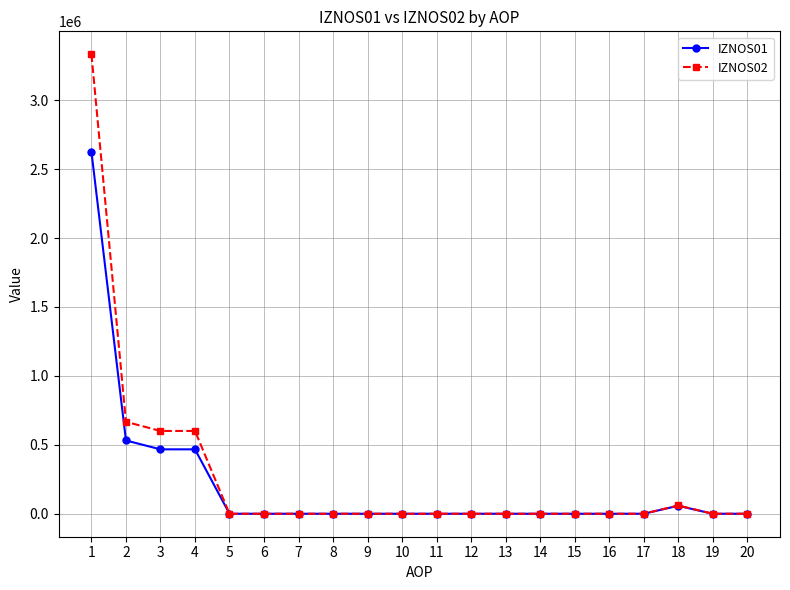

True or false: IZNOS02 has a value of 0.0 at 9.

True